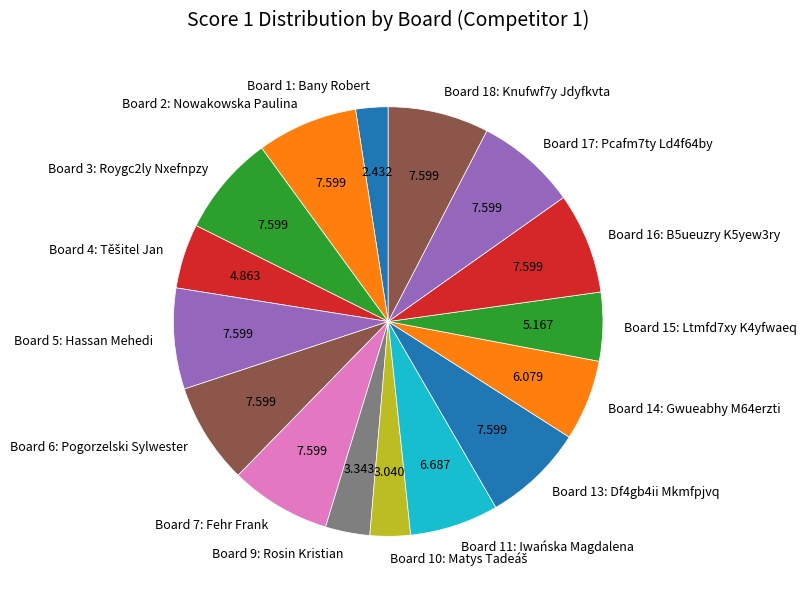

Is Board 1: Bany Robert the majority of the pie?

No